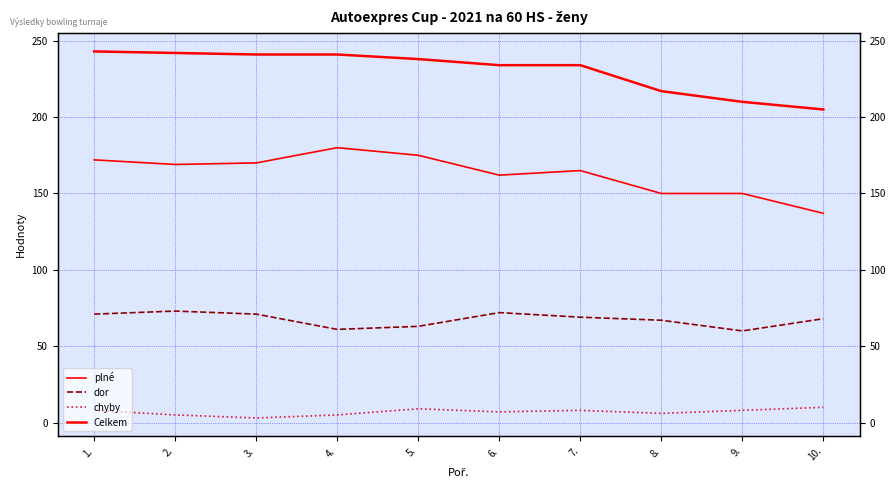

At how many categories does at least one series exceed 226?

7